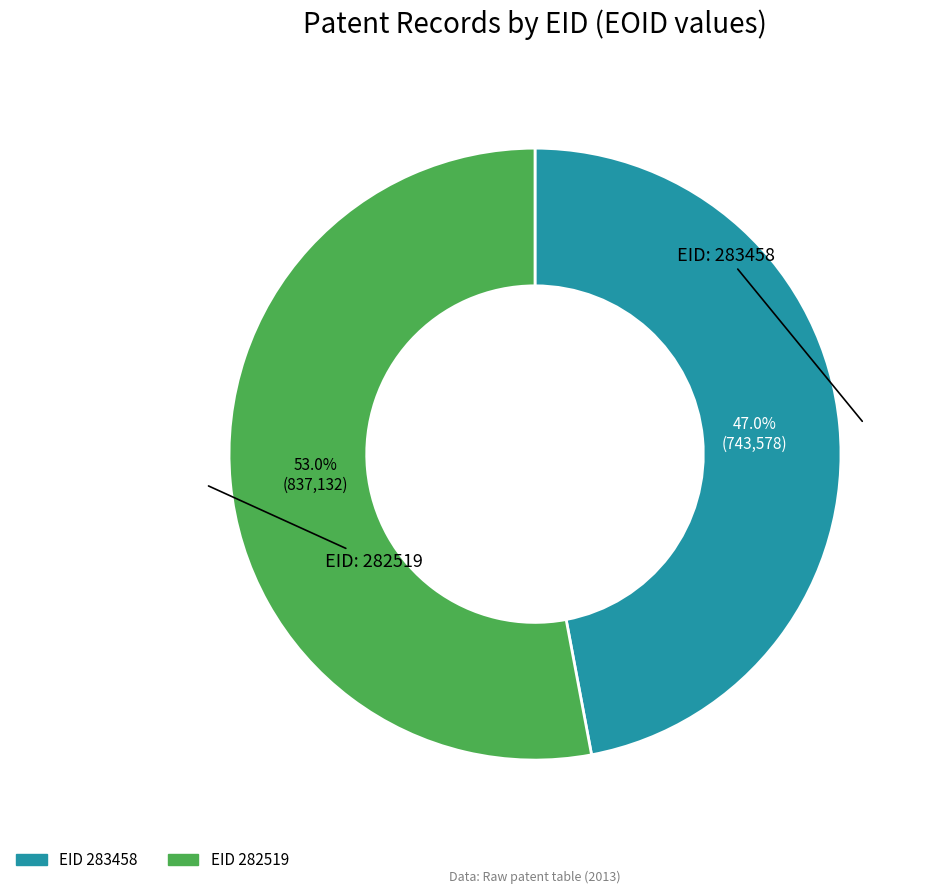

Is there a majority slice in this chart?

Yes